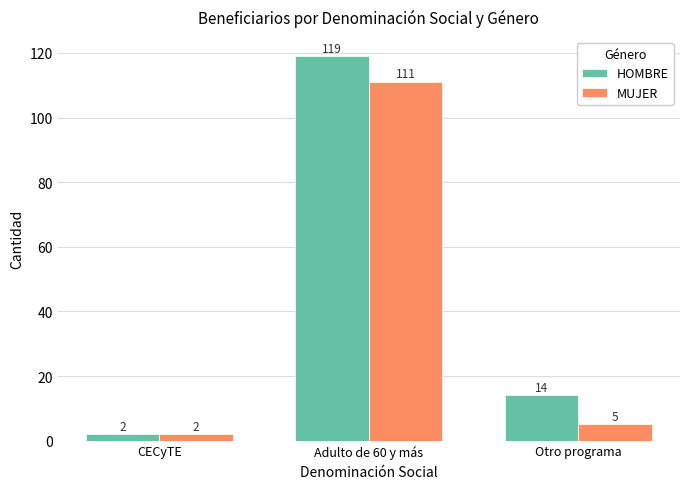

How many groups of bars are there?

3